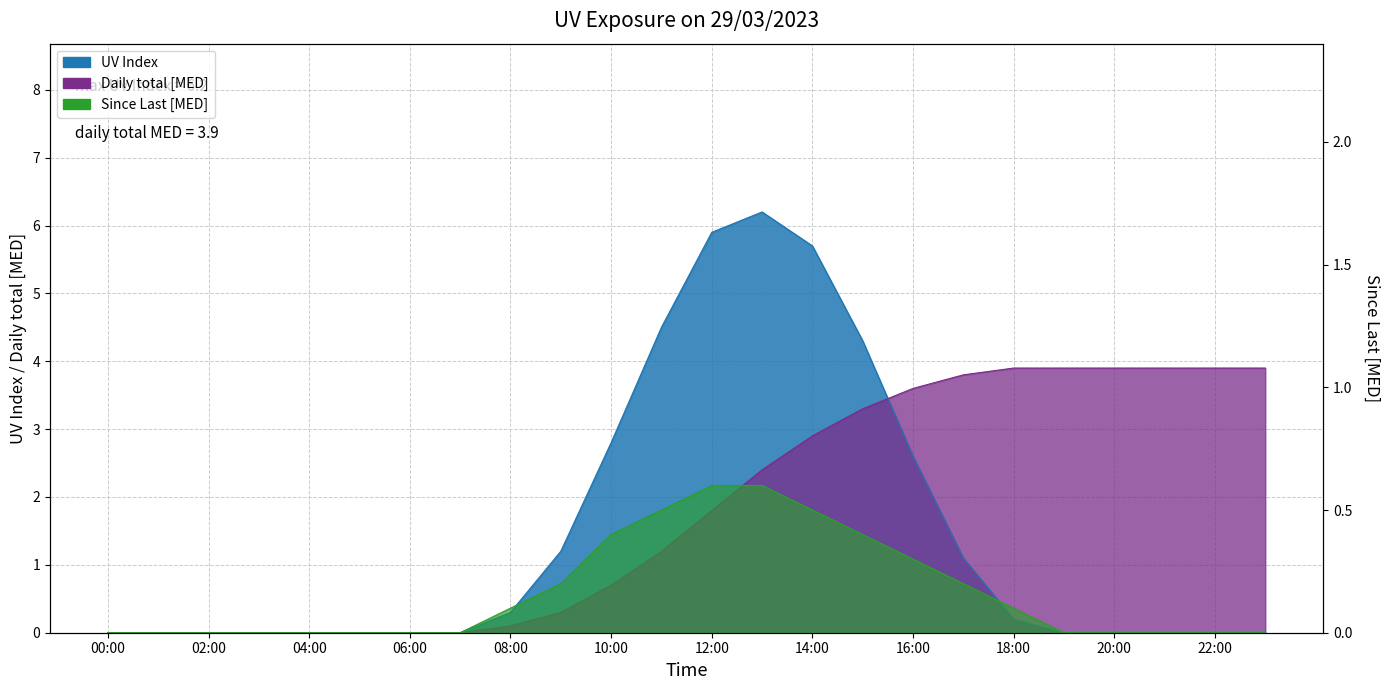

Reading left to right, extract all data points from this chart.

UV Index: 00:00=0.0	01:00=0.0	02:00=0.0	03:00=0.0	04:00=0.0	05:00=0.0	06:00=0.0	07:00=0.0	08:00=0.3	09:00=1.2	10:00=2.8	11:00=4.5	12:00=5.9	13:00=6.2	14:00=5.7	15:00=4.3	16:00=2.6	17:00=1.1	18:00=0.2	19:00=0.0	20:00=0.0	21:00=0.0	22:00=0.0	23:00=0.0
Daily total [MED]: 00:00=0.0	01:00=0.0	02:00=0.0	03:00=0.0	04:00=0.0	05:00=0.0	06:00=0.0	07:00=0.0	08:00=0.1	09:00=0.3	10:00=0.7	11:00=1.2	12:00=1.8	13:00=2.4	14:00=2.9	15:00=3.3	16:00=3.6	17:00=3.8	18:00=3.9	19:00=3.9	20:00=3.9	21:00=3.9	22:00=3.9	23:00=3.9
Since Last [MED]: 00:00=0.0	01:00=0.0	02:00=0.0	03:00=0.0	04:00=0.0	05:00=0.0	06:00=0.0	07:00=0.0	08:00=0.1	09:00=0.2	10:00=0.4	11:00=0.5	12:00=0.6	13:00=0.6	14:00=0.5	15:00=0.4	16:00=0.3	17:00=0.2	18:00=0.1	19:00=0.0	20:00=0.0	21:00=0.0	22:00=0.0	23:00=0.0